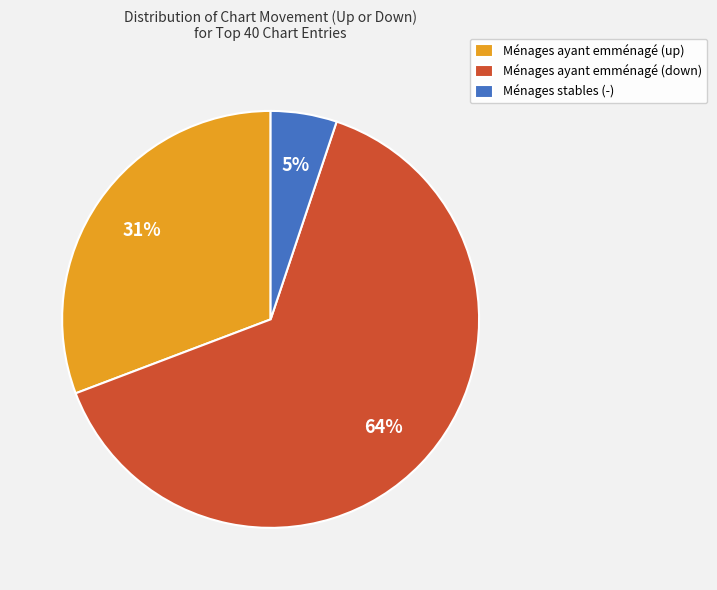

Do Ménages ayant emménagé (down) and Ménages stables (-) together represent more than half of the pie?

Yes